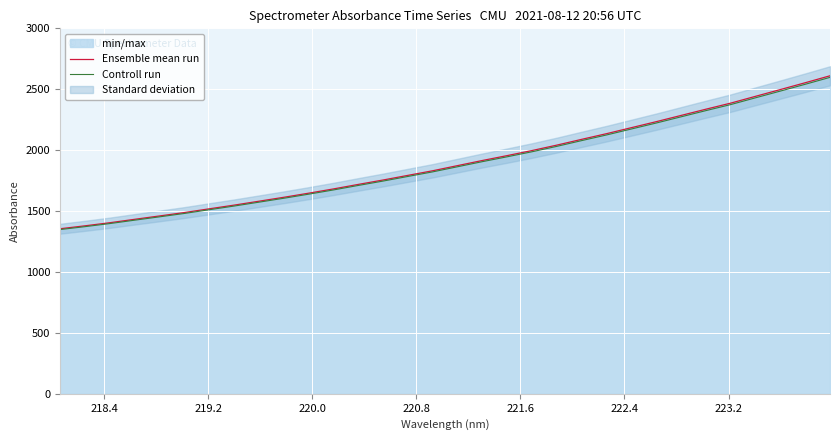

True or false: Controll run and Ensemble mean run cross at least once.

False